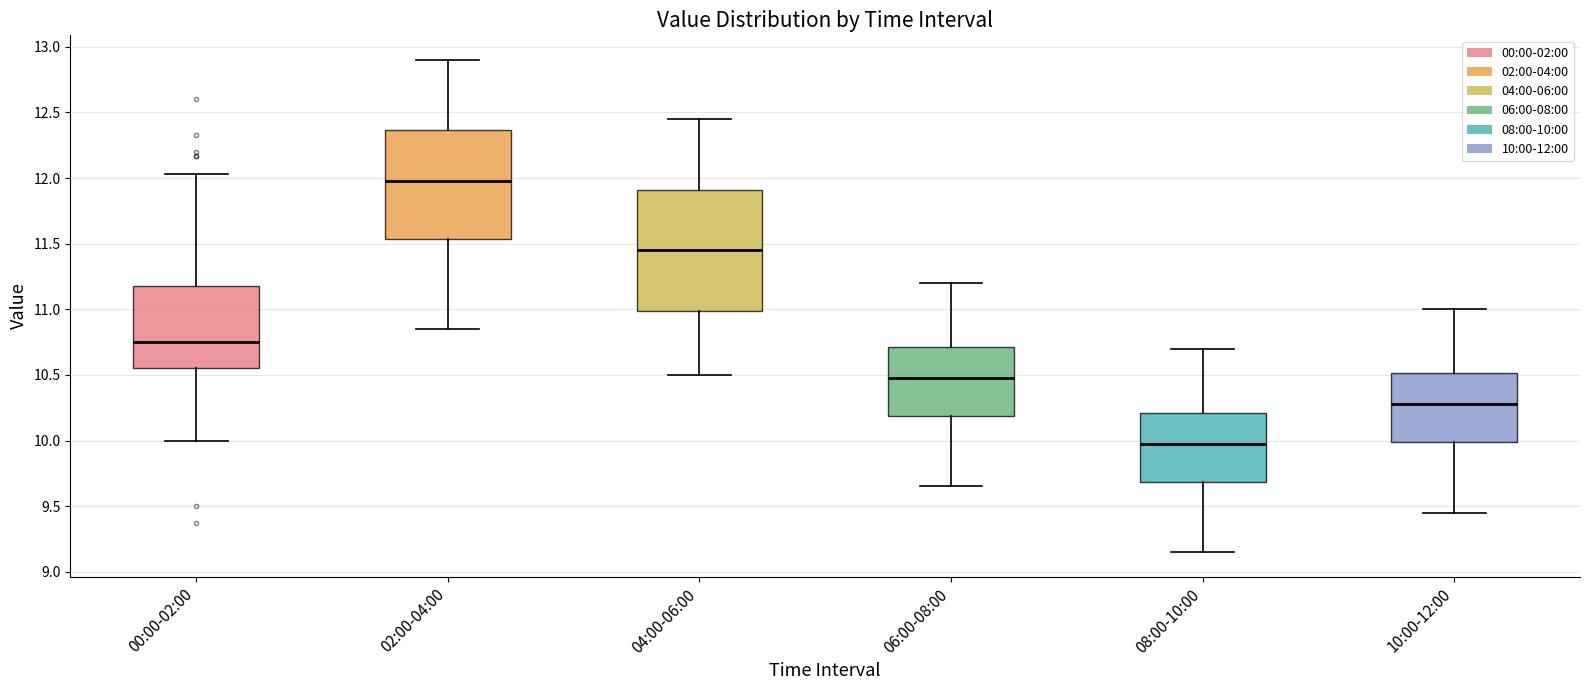

Reading left to right, read every box against the y-axis: the position of its median line, the range the box covers, and the ends of its whiskers. The values are not printed on the chart, so give them approximately, as read against the axis.

00:00-02:00: median 10.75, box 10.55 to 11.20, whiskers 10.00 to 12.05
02:00-04:00: median 12.00, box 11.55 to 12.35, whiskers 10.85 to 12.90
04:00-06:00: median 11.45, box 11.00 to 11.90, whiskers 10.50 to 12.45
06:00-08:00: median 10.50, box 10.20 to 10.70, whiskers 9.65 to 11.20
08:00-10:00: median 10.00, box 9.70 to 10.20, whiskers 9.15 to 10.70
10:00-12:00: median 10.30, box 10.00 to 10.50, whiskers 9.45 to 11.00